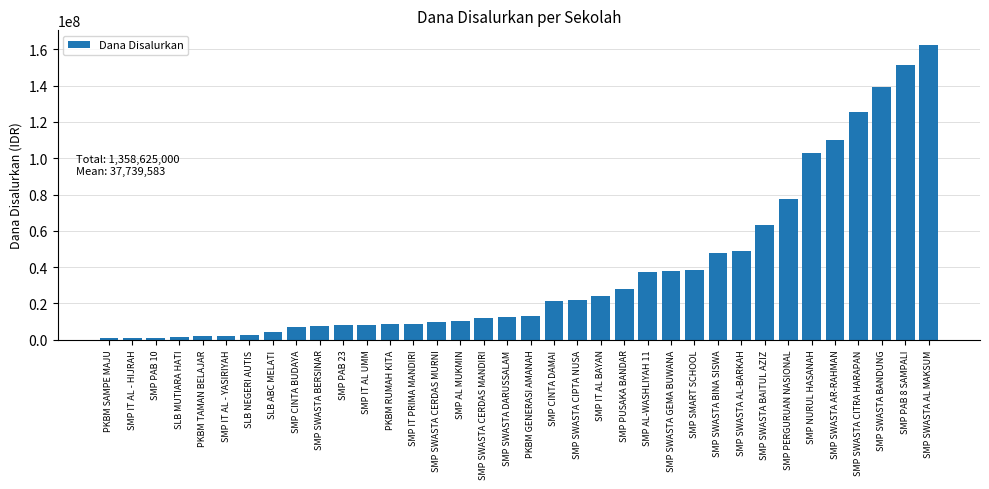

What is the average value?

37739583